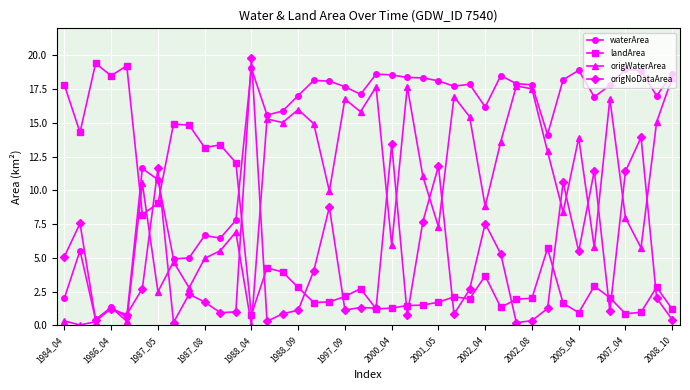

What is the greatest value displayed?

19.8